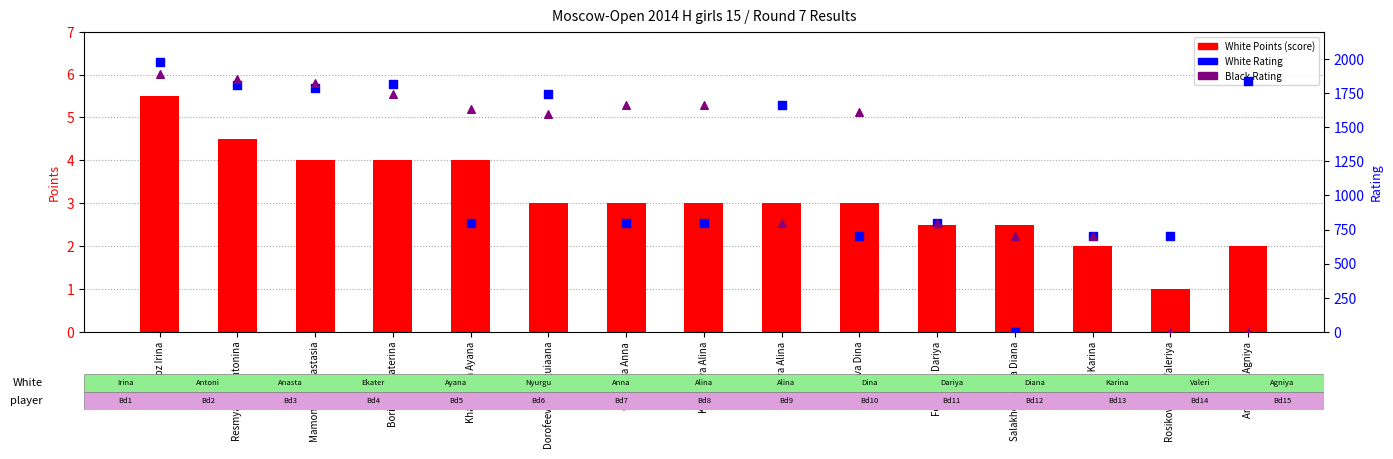

Which series reaches the minimum Y coordinate?

White Rating